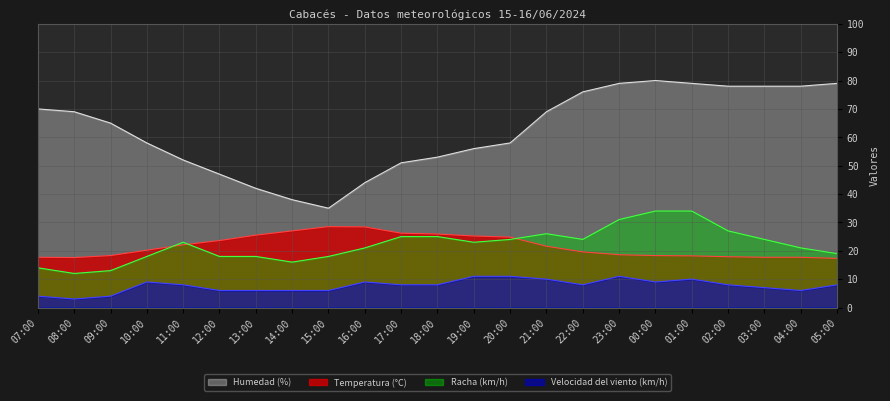

What is the difference between the Temperatura (°C) values at 23:00 and 11:00?

3.5